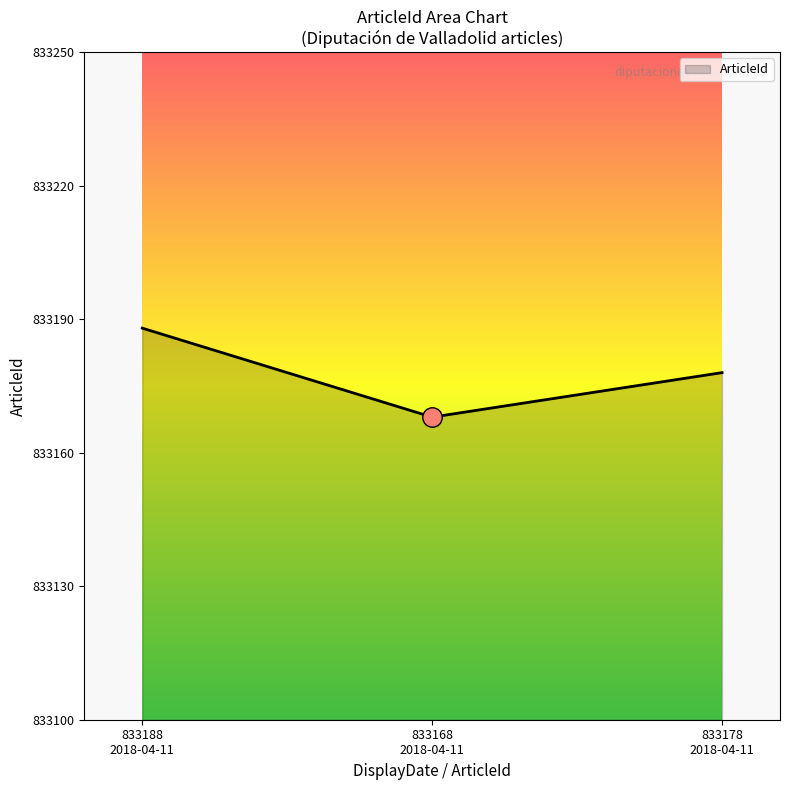

Count the number of data series in this chart.

1